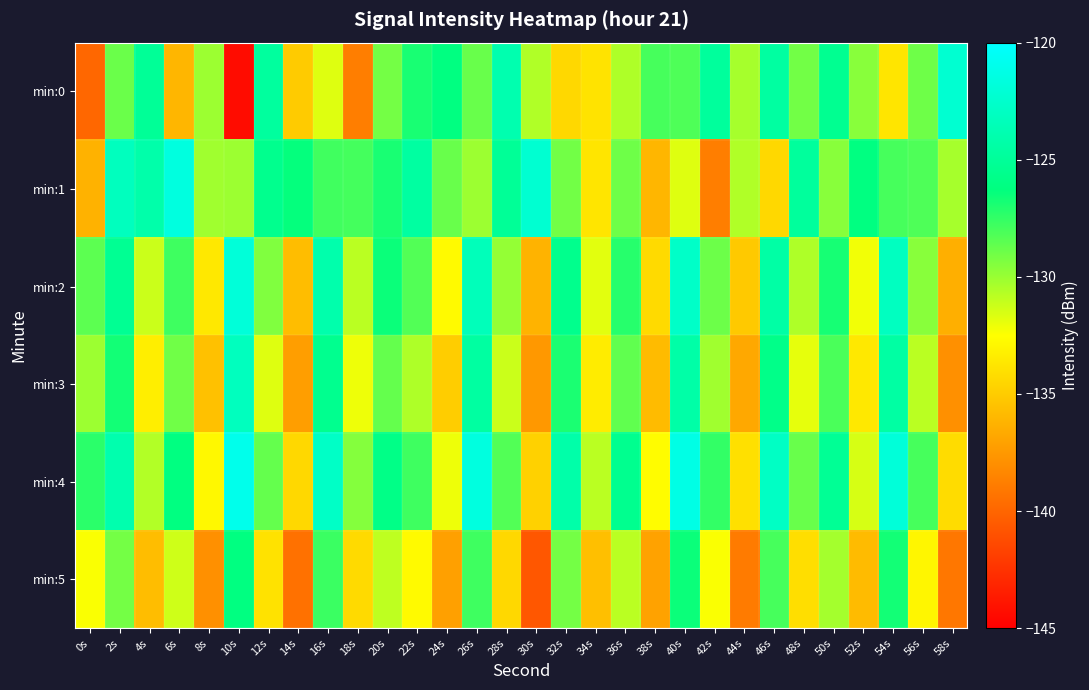

Between 26s and 8s, which is larger?

26s